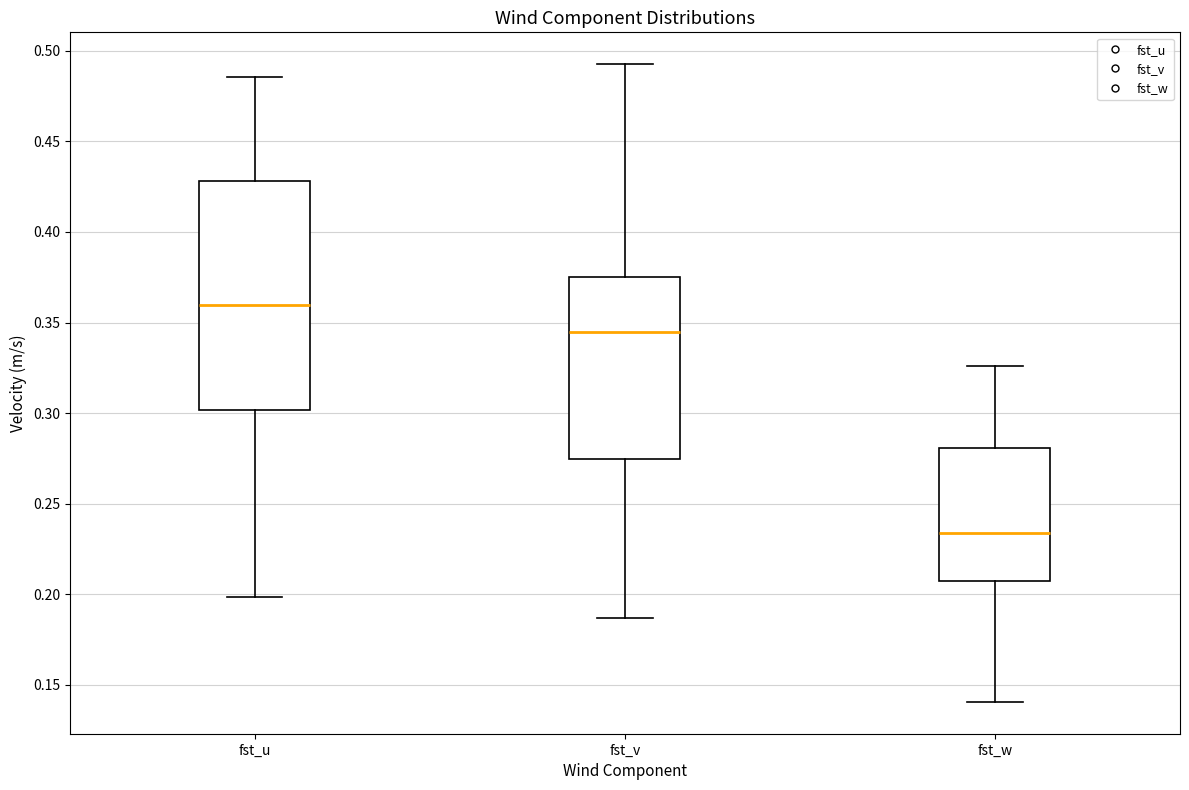

Which box has the highest median line?

fst_u